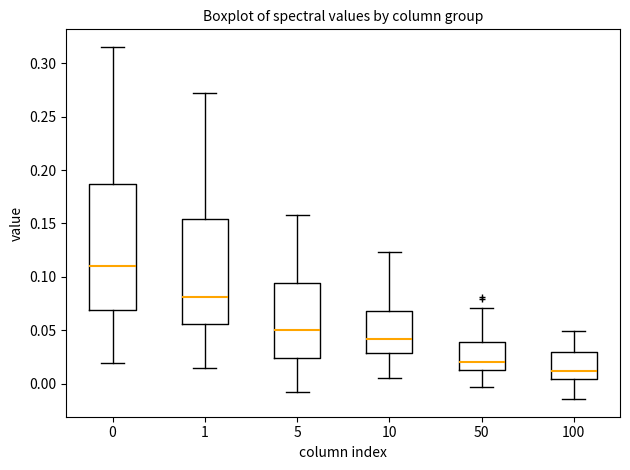

Reading left to right, read every box against the y-axis: the position of its median line, the range the box covers, and the ends of its whiskers. The values are not printed on the chart, so give them approximately, as read against the axis.

0: median 0.110, box 0.070 to 0.185, whiskers 0.020 to 0.315
1: median 0.080, box 0.055 to 0.155, whiskers 0.015 to 0.270
5: median 0.050, box 0.025 to 0.095, whiskers -0.005 to 0.160
10: median 0.040, box 0.030 to 0.070, whiskers 0.005 to 0.125
50: median 0.020, box 0.015 to 0.040, whiskers -0.005 to 0.070
100: median 0.010, box 0.005 to 0.030, whiskers -0.015 to 0.050